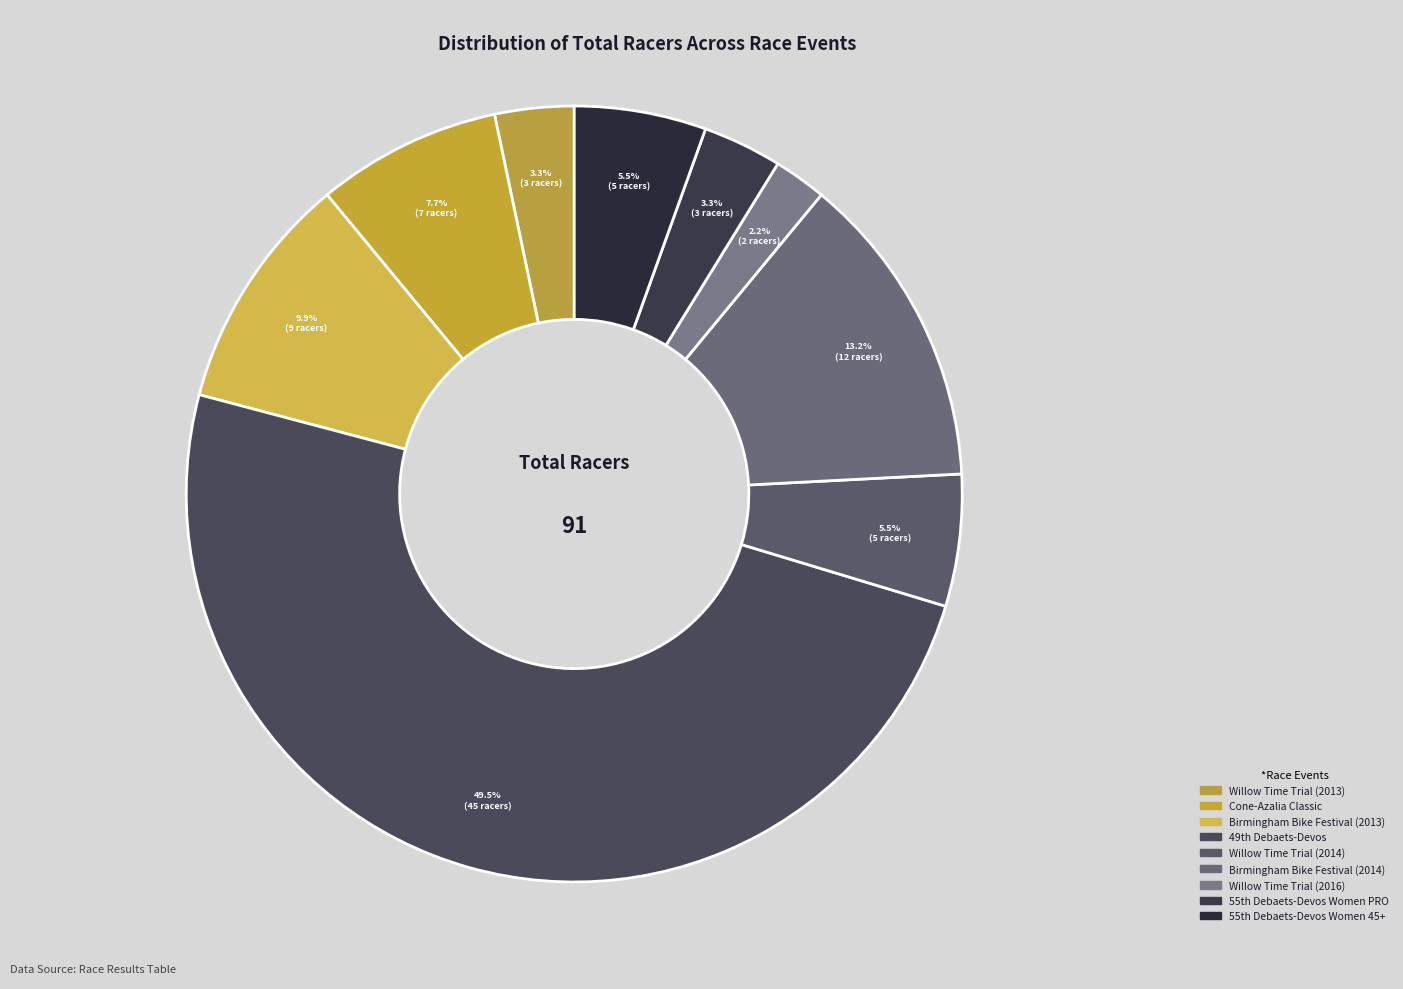

Does Willow Time Trial (2014) account for over 50% of the chart?

No